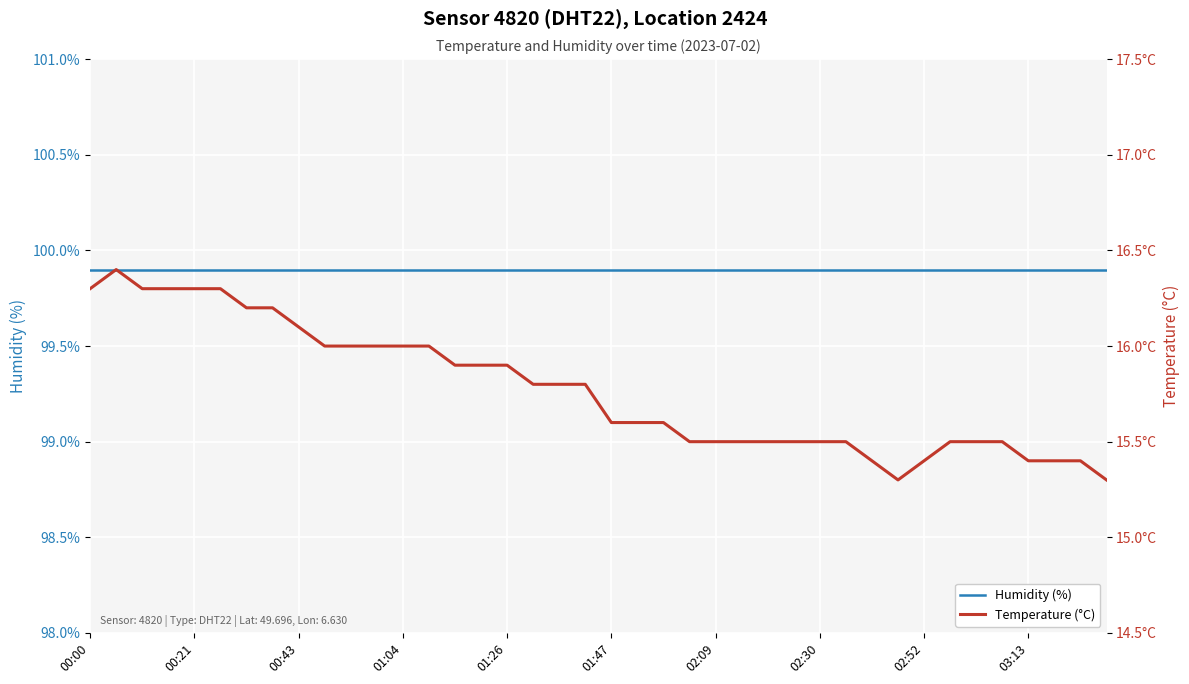

Is the value of Temperature (°C) at 26 greater than the value of Humidity (%) at 24?

No